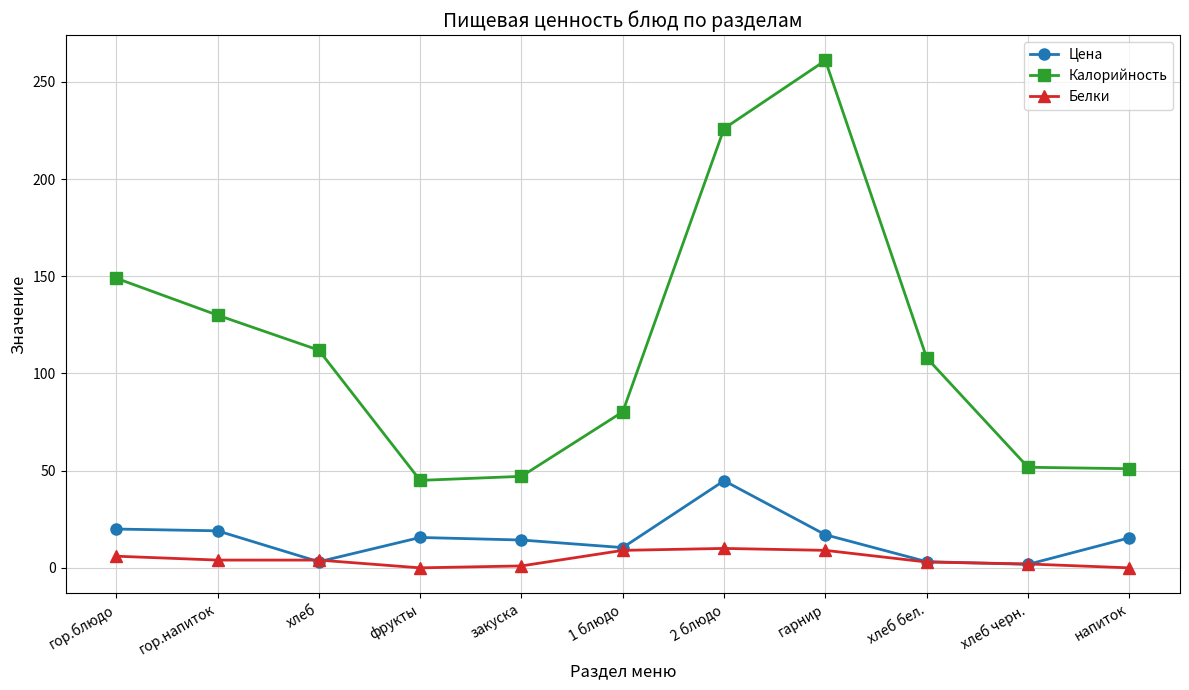

After their last crossing, which series has the higher values: Белки or Цена?

Цена